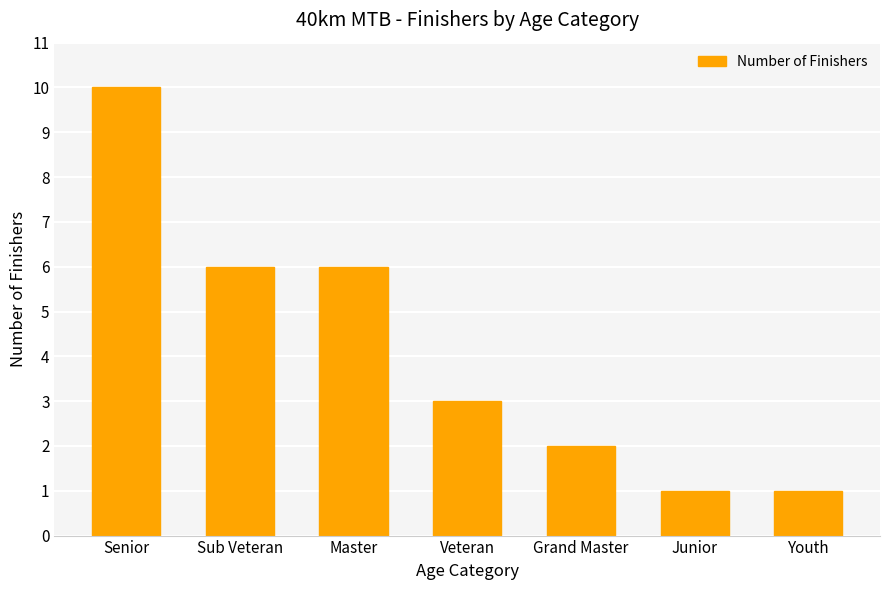

What is the sum of all values?

29